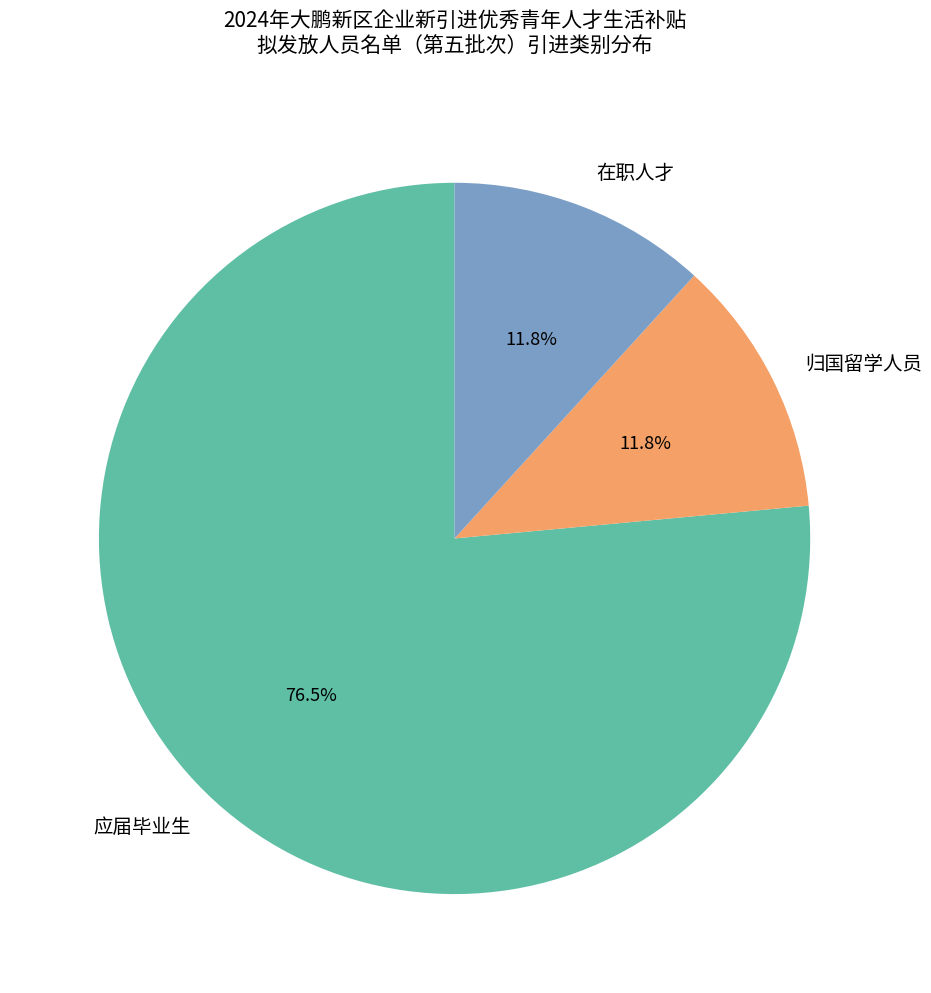

Between 应届毕业生 and 归国留学人员, which is larger?

应届毕业生